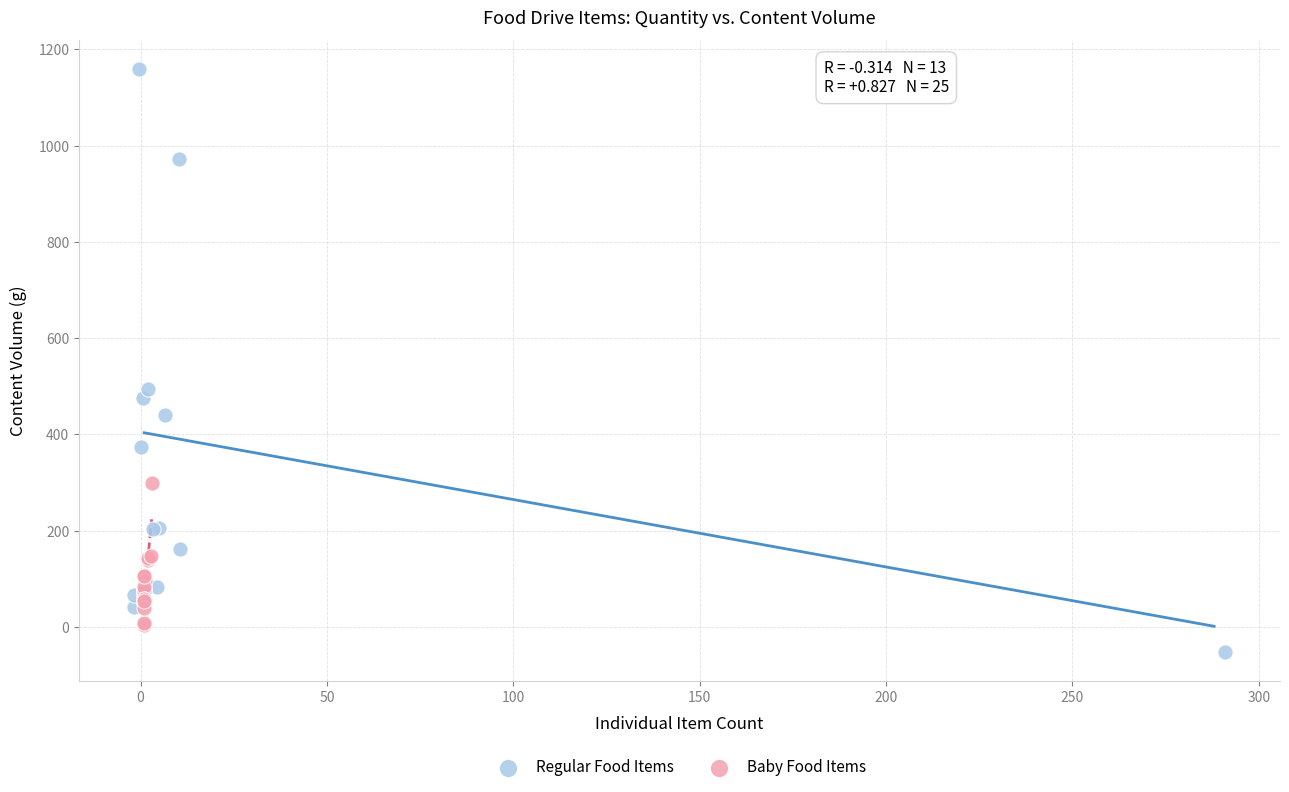

What are all the series names shown in the legend?

Regular Food Items, Baby Food Items